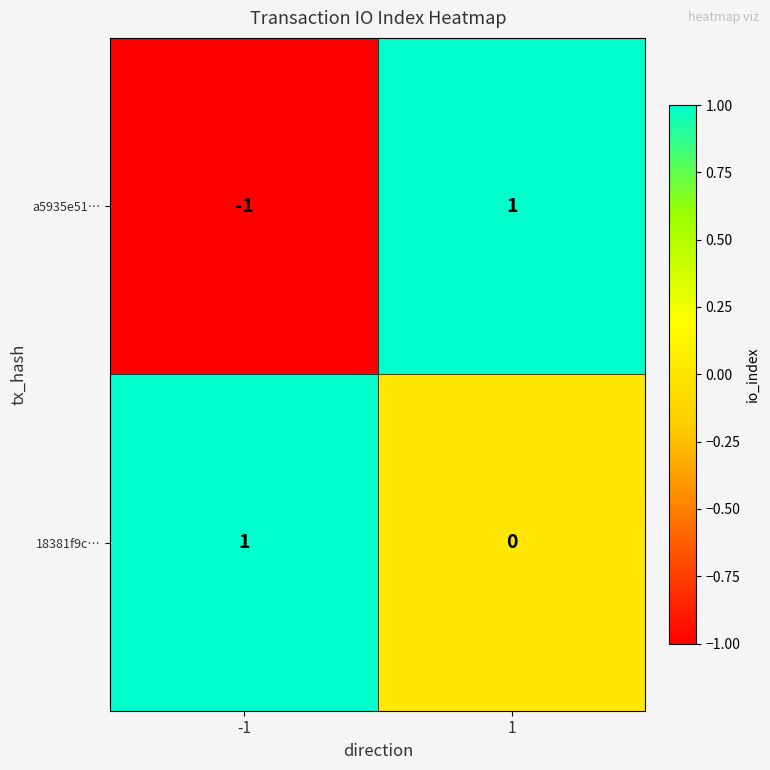

Which series changed the most between -1 and 1?

a5935e51…